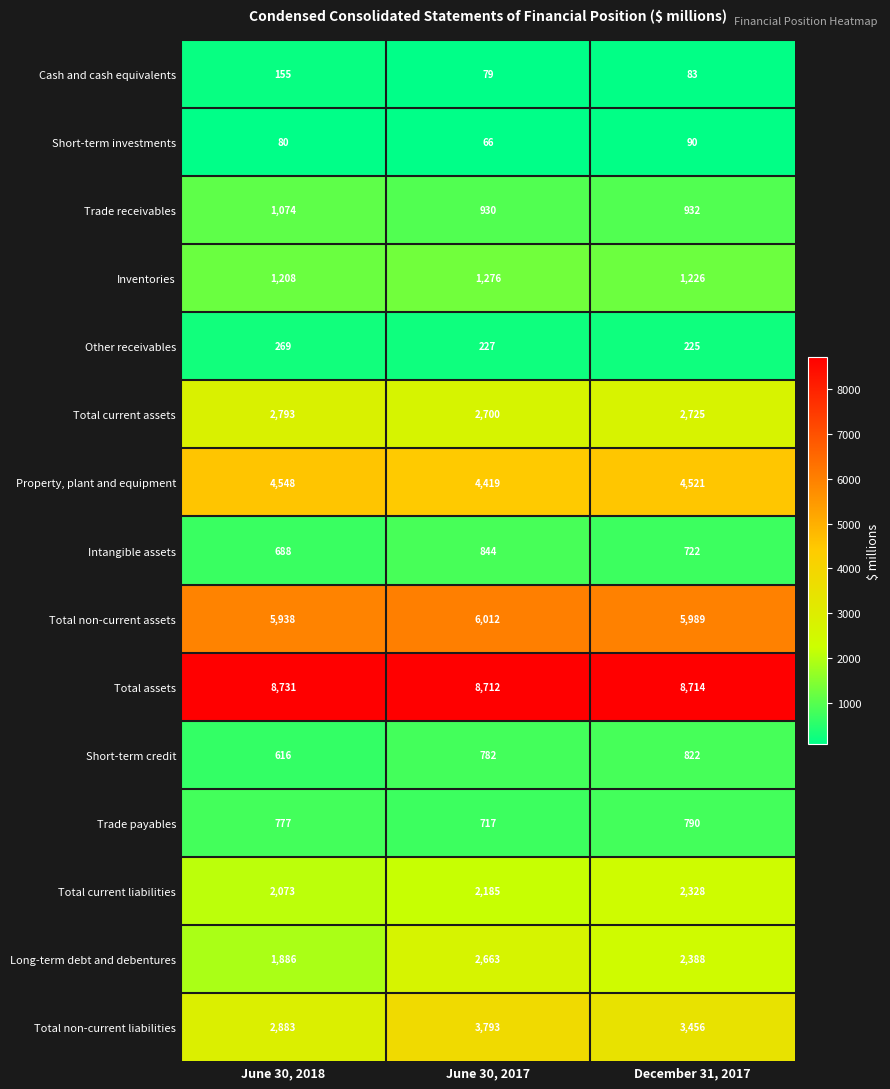

Rank the series at June 30, 2017 from highest to lowest value.

Total assets, Total non-current assets, Property, plant and equipment, Total non-current liabilities, Total current assets, Long-term debt and debentures, Total current liabilities, Inventories, Trade receivables, Intangible assets, Short-term credit, Trade payables, Other receivables, Cash and cash equivalents, Short-term investments